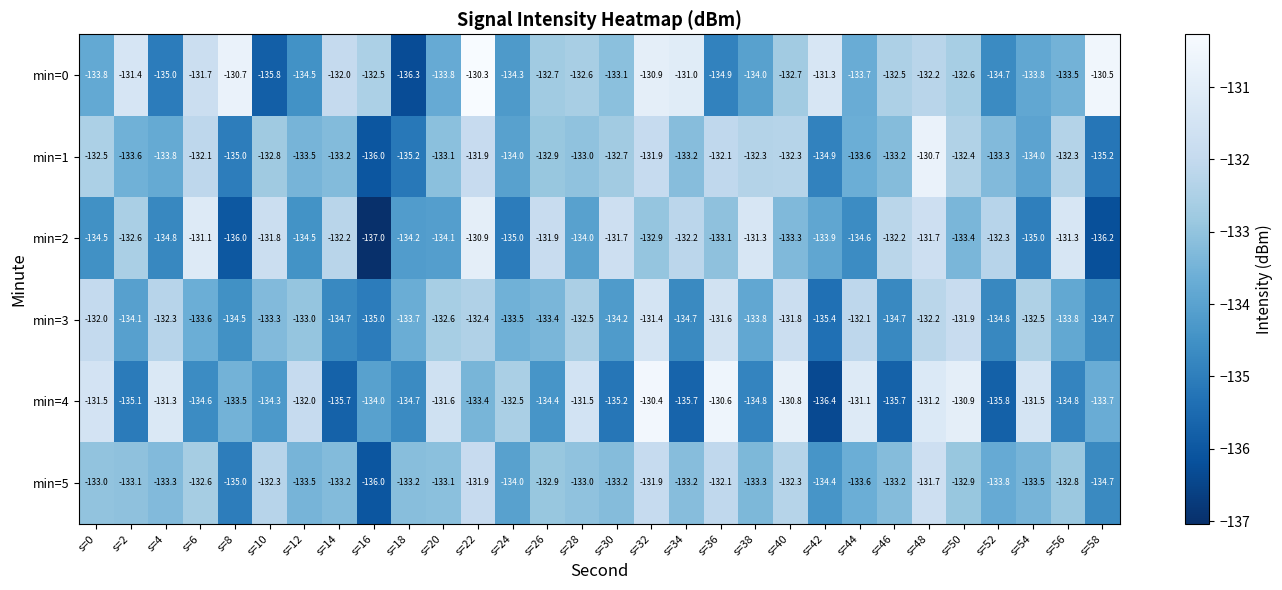

At which category is the sum across all series the highest?

s=32